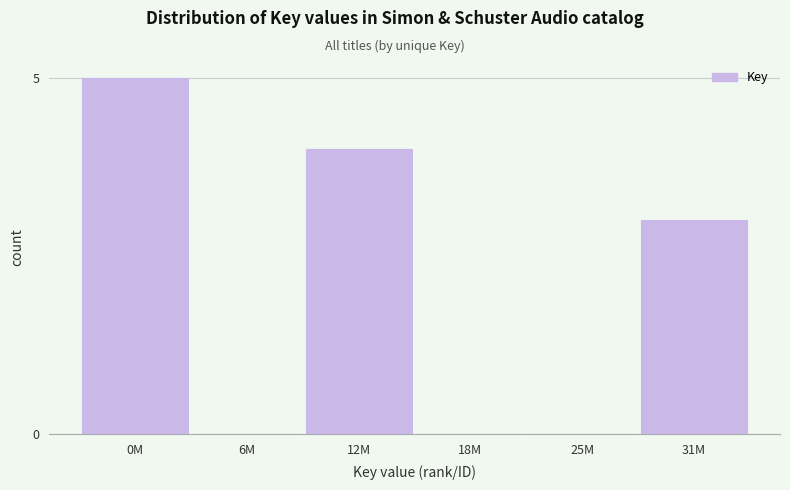

Reading left to right, list all the values displayed in this chart.

0M=5	6M=0	12M=4	18M=0	25M=0	31M=3